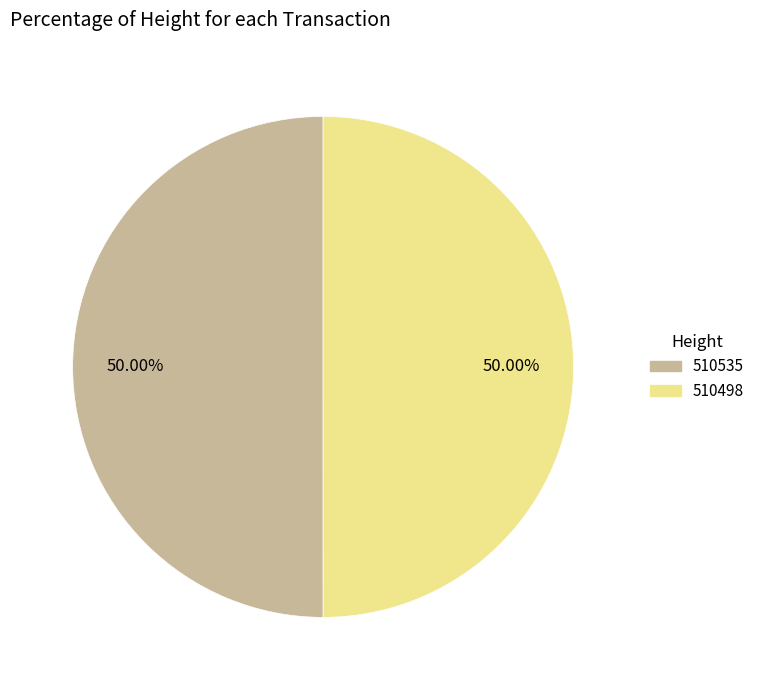

To the nearest percent, what is the average slice percentage?

50%